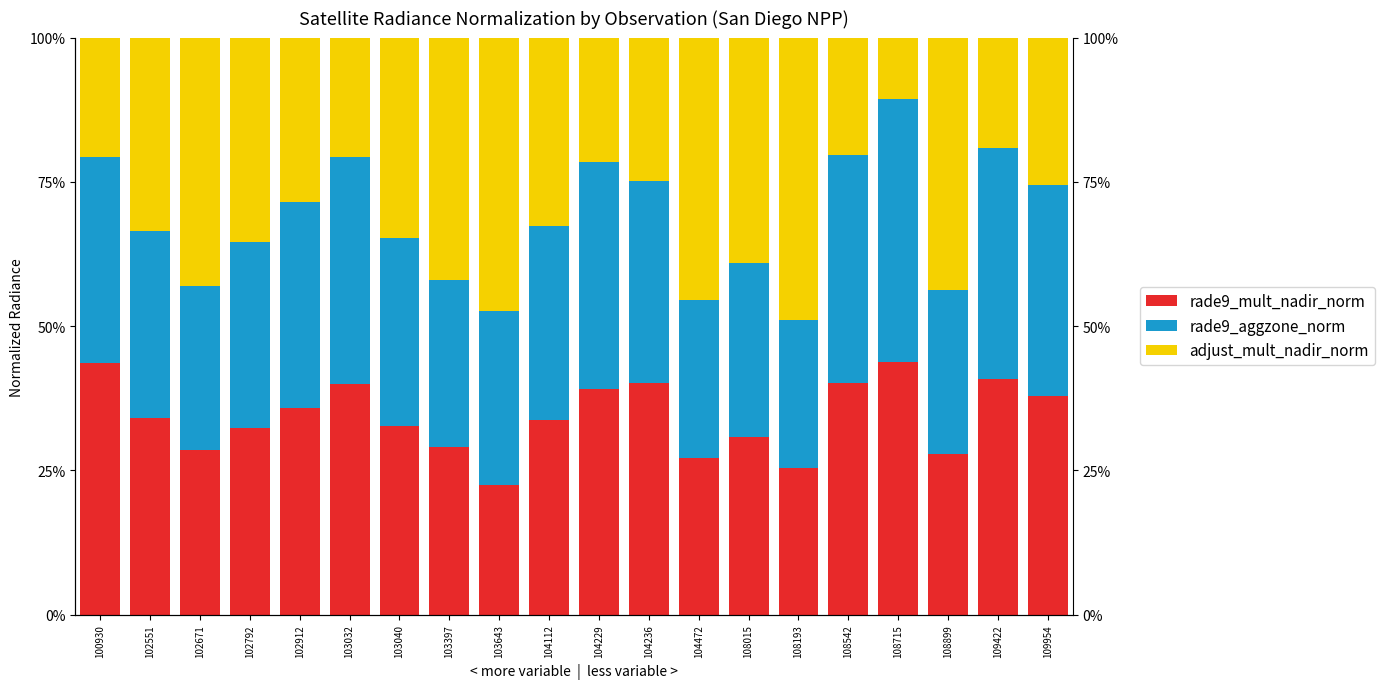

What are all the series names shown in the legend?

rade9_mult_nadir_norm, rade9_aggzone_norm, adjust_mult_nadir_norm